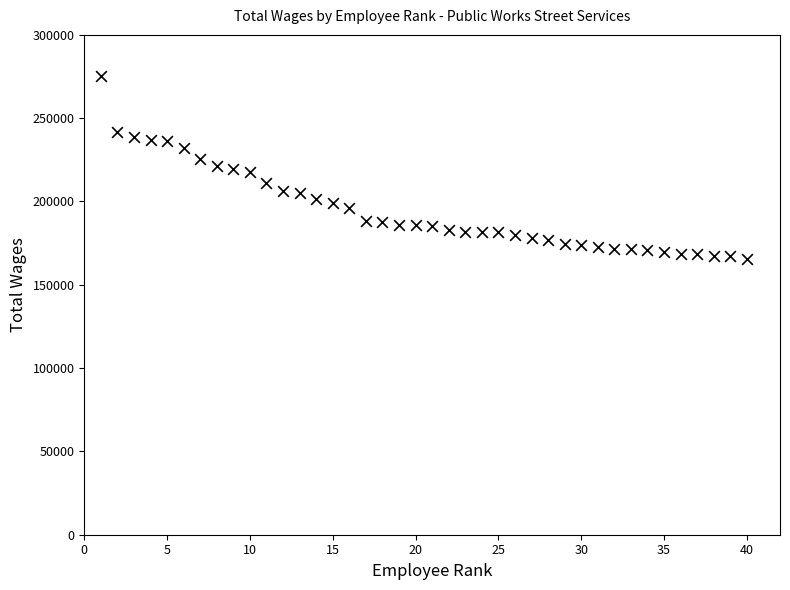

What is the range of X values (max minus min)?

39